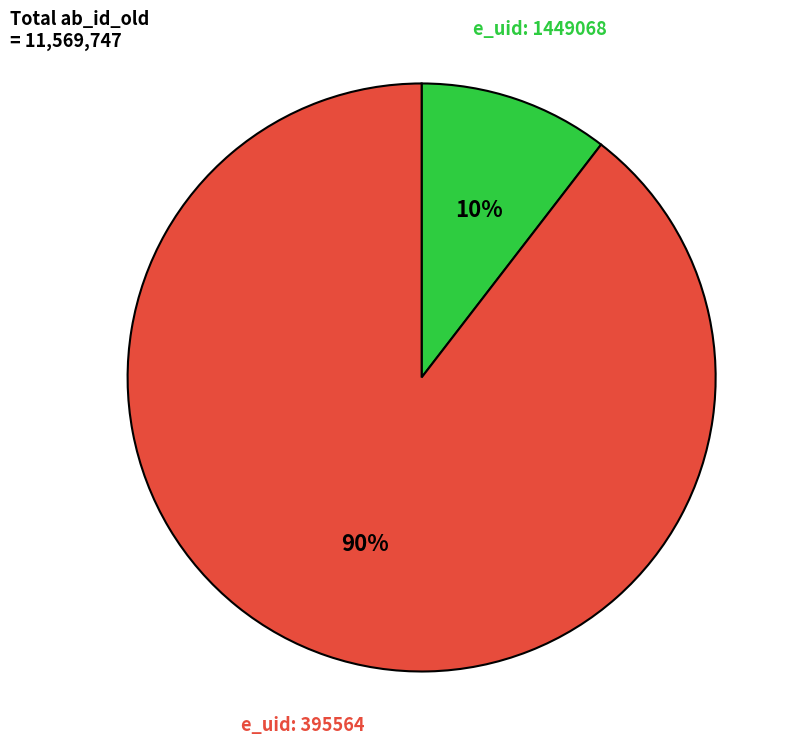

How many segments does this pie chart have?

2